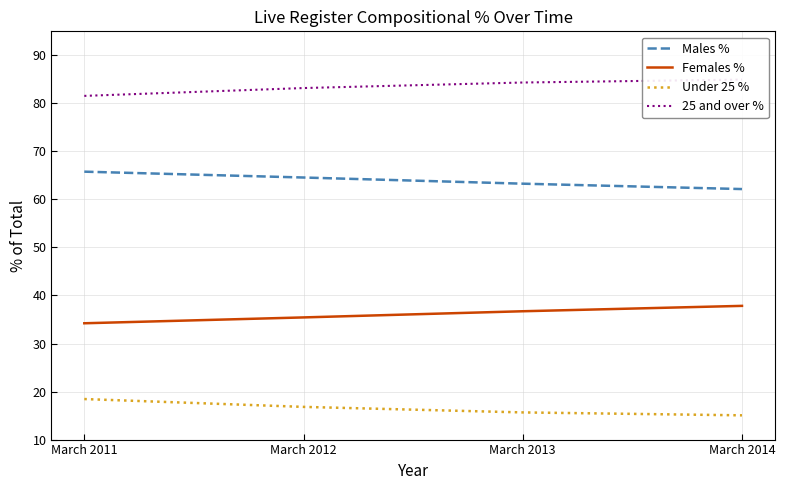

What is the difference between the Females % values at March 2014 and March 2011?

3.6